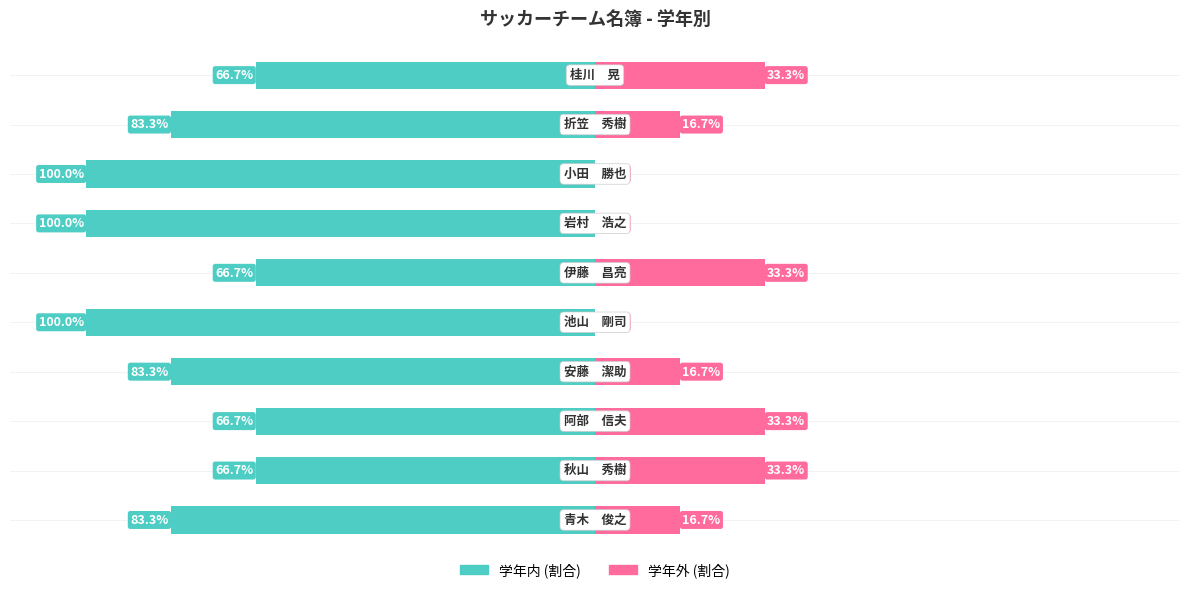

The value of 学年外 (割合) at 9 is 33.3. True or false?

True